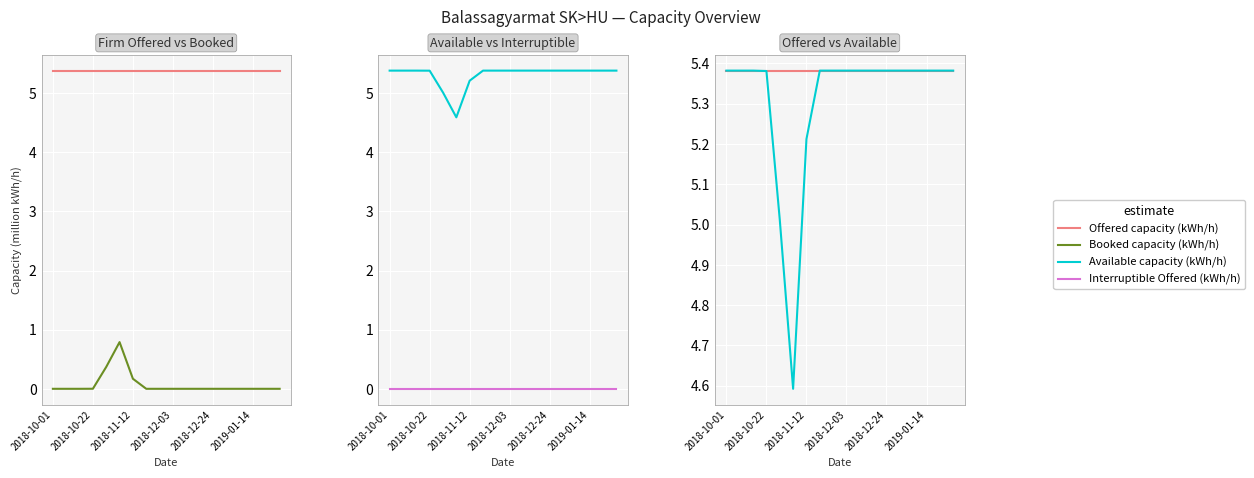

What is the value of the Available capacity (kWh/h) point at the 4th from the left?

5.4